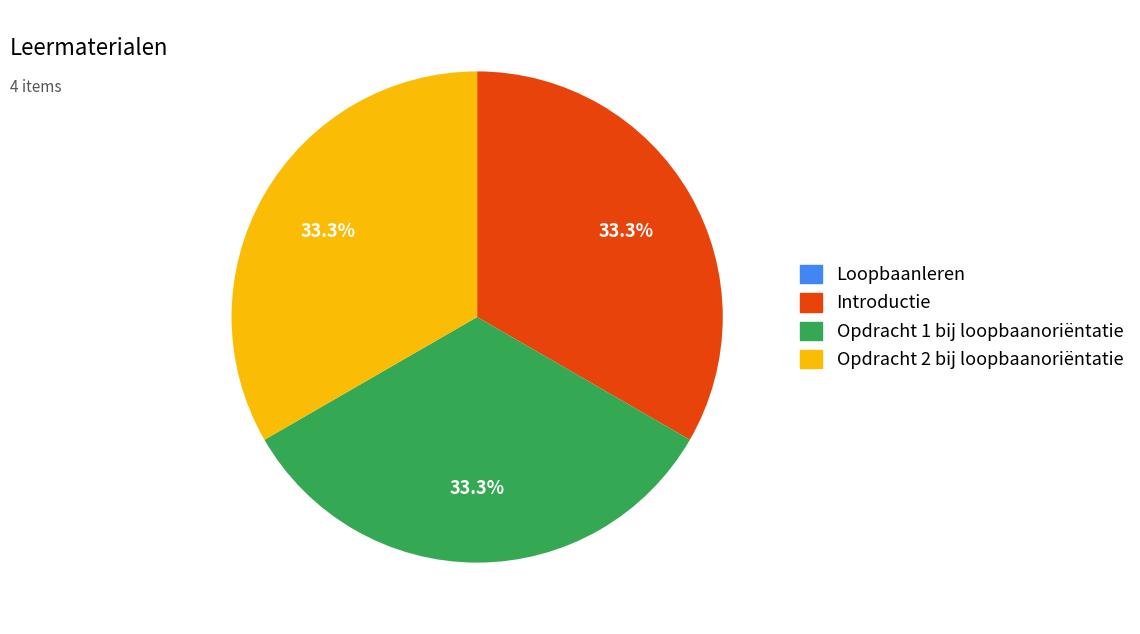

How much of the chart is everything except Opdracht 1 bij loopbaanoriëntatie?

66.7%